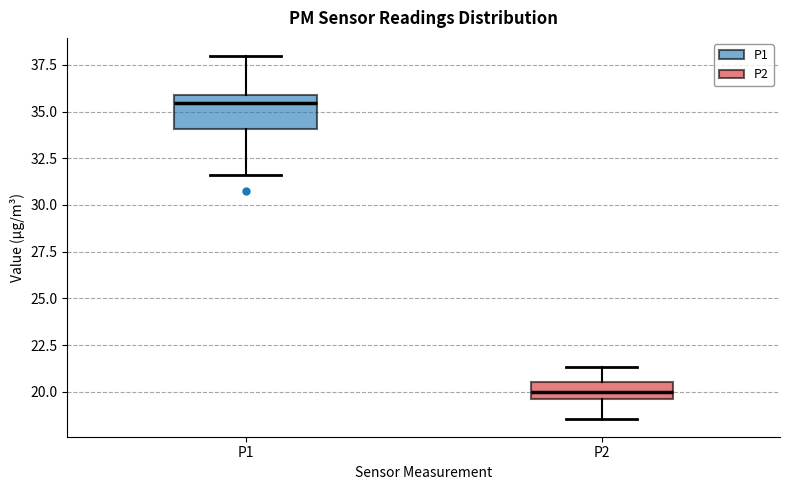

Comparing the boxes themselves (not the whiskers), which one is the tallest?

P1